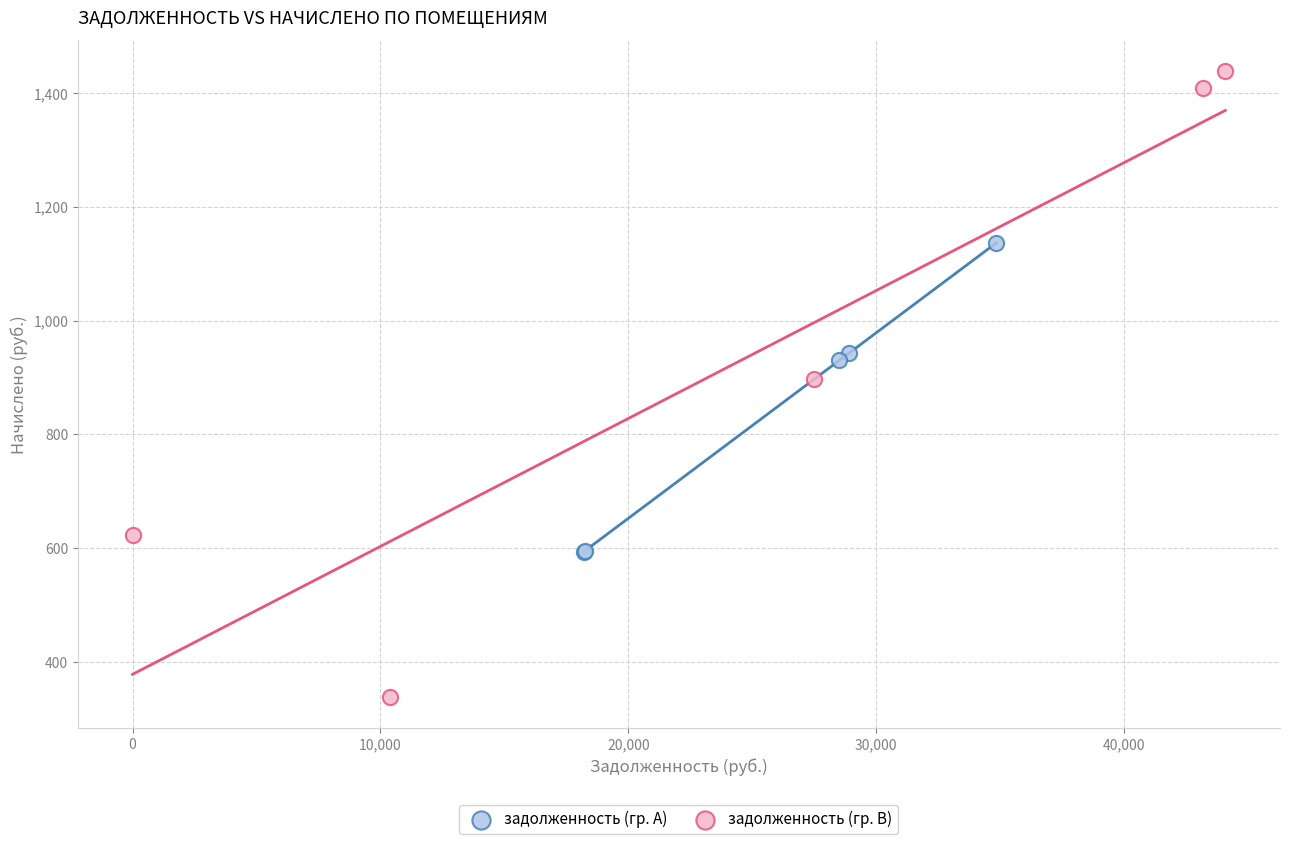

Which series reaches the maximum Y coordinate?

задолженность (гр. B)